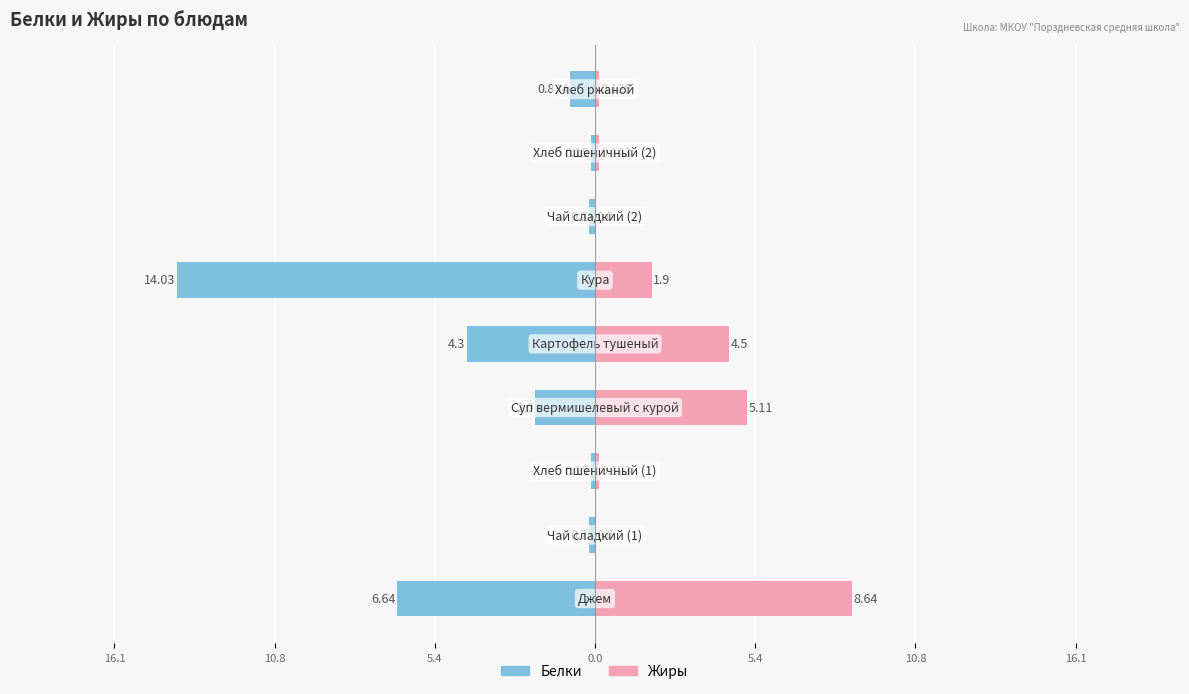

What are all the series names shown in the legend?

Белки, Жиры